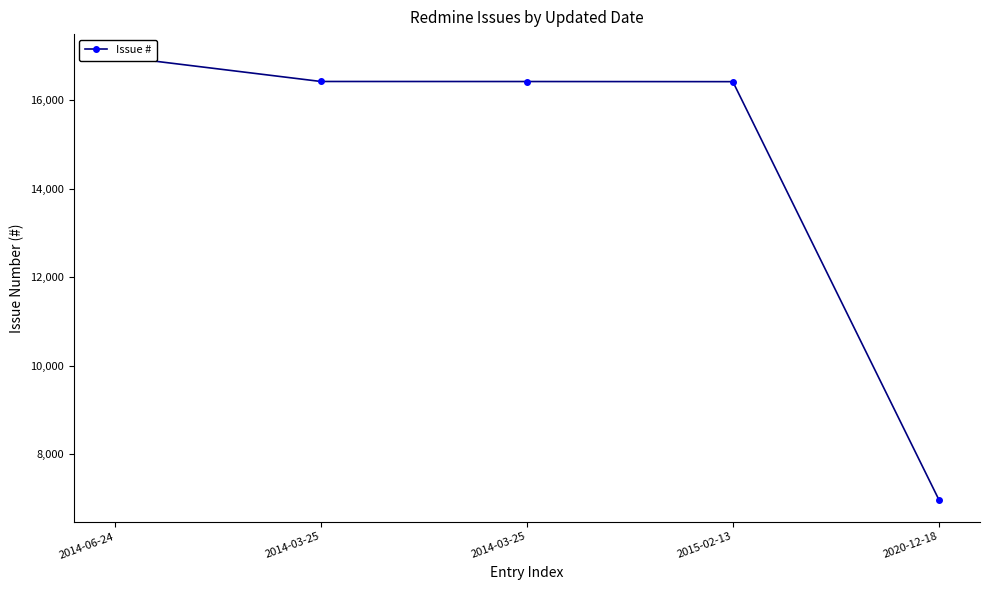

Is it true that the value at 2014-03-25 is 16428?

True